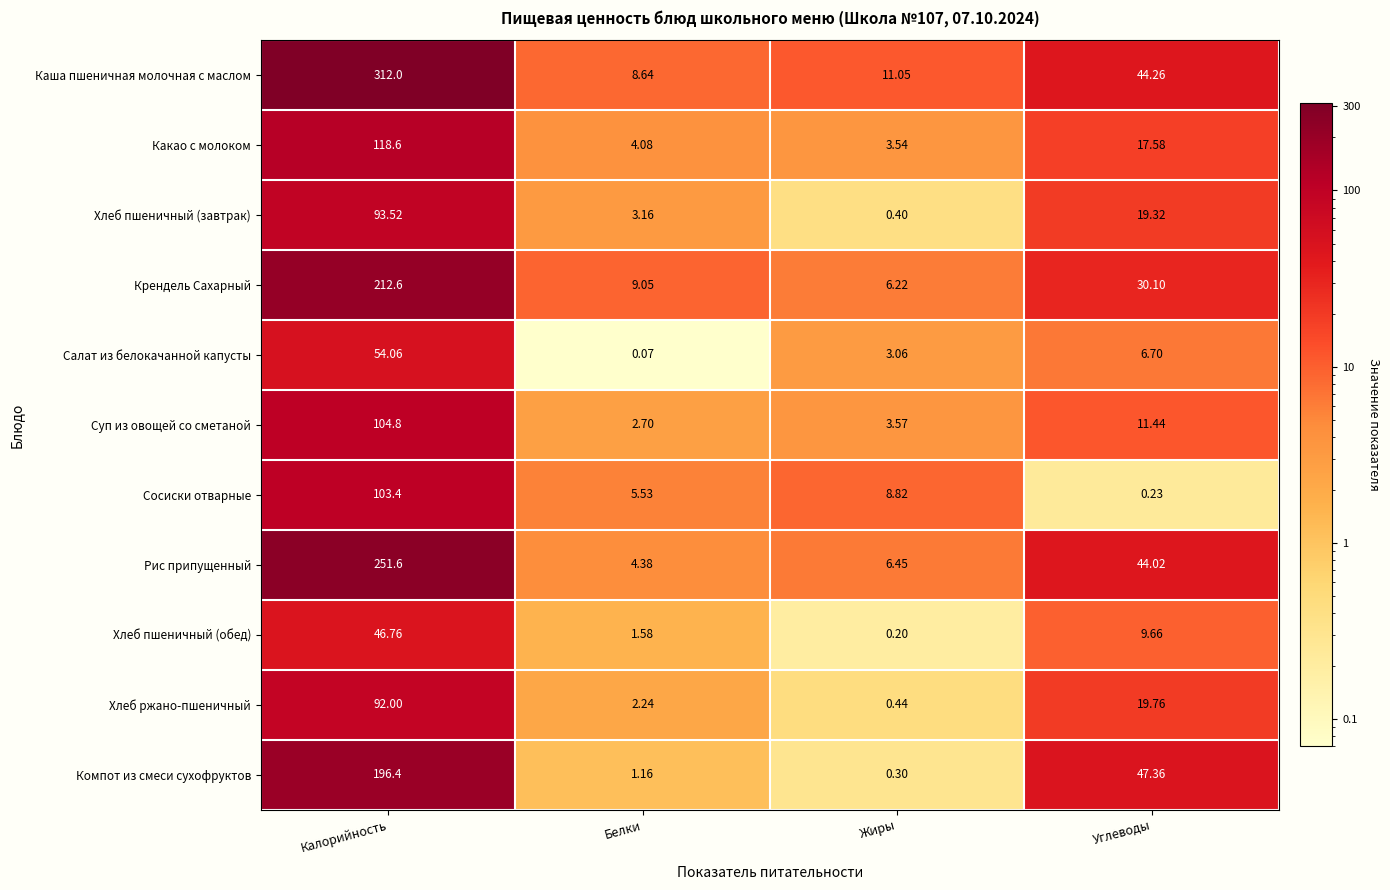

Between Калорийность and Жиры, which series saw the biggest shift?

Каша пшеничная молочная с маслом